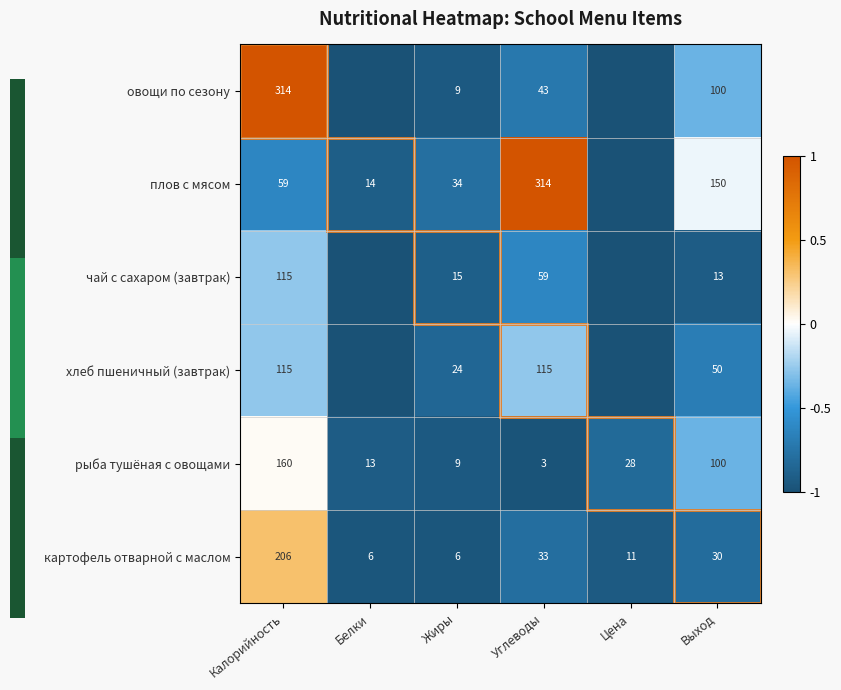

True or false: хлеб пшеничный (завтрак) has a value of 178 at Калорийность.

False